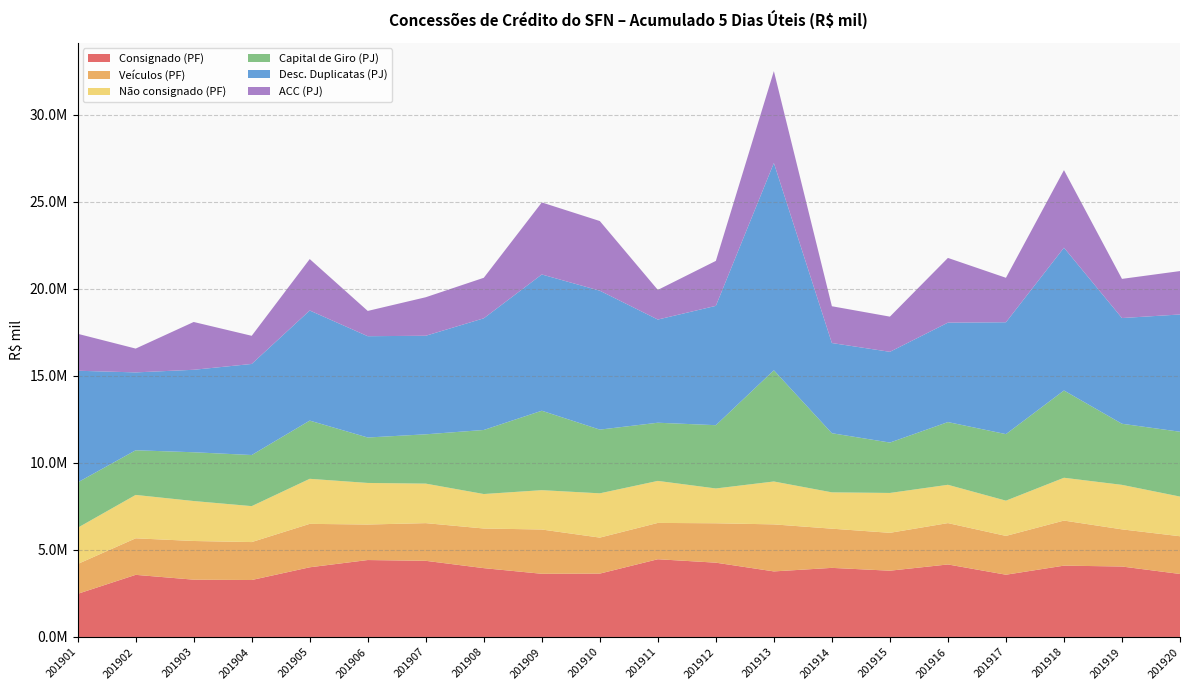

Reading left to right, list all the values displayed in this chart.

Consignado (PF): 2478261	3570171	3292154	3272723	4003992	4421005	4376163	3955221	3630824	3641636	4466846	4269646	3767280	3970681	3808185	4167040	3577514	4098884	4048895	3620076
Veículos (PF): 1714893	2099869	2223733	2181043	2496516	2040911	2165795	2278272	2544814	2069091	2087854	2264412	2703039	2252679	2177368	2377002	2230285	2590653	2135315	2168725
Não consignado (PF): 2081084	2493264	2296426	2065621	2588833	2389604	2271035	1980903	2261462	2544317	2414666	2000612	2465080	2088178	2291155	2201332	2025579	2460227	2557461	2279771
Capital de Giro (PJ): 2607578	2566731	2803321	2937278	3346411	2612442	2834277	3682426	4565537	3662429	3343512	3637083	6392210	3398705	2896137	3605089	3824989	5016473	3512213	3726319
Desc. Duplicatas (PJ): 6419106	4475784	4740225	5234873	6327783	5821793	5664956	6418147	7831878	7984077	5930473	6858535	11913617	5183262	5215457	5715067	6428847	8206923	6075937	6740242
ACC (PJ): 2124257	1369001	2747306	1617473	2955890	1452955	2213261	2328629	4139987	4003359	1703252	2584300	5280902	2114260	2022193	3719439	2555919	4458545	2250775	2494714